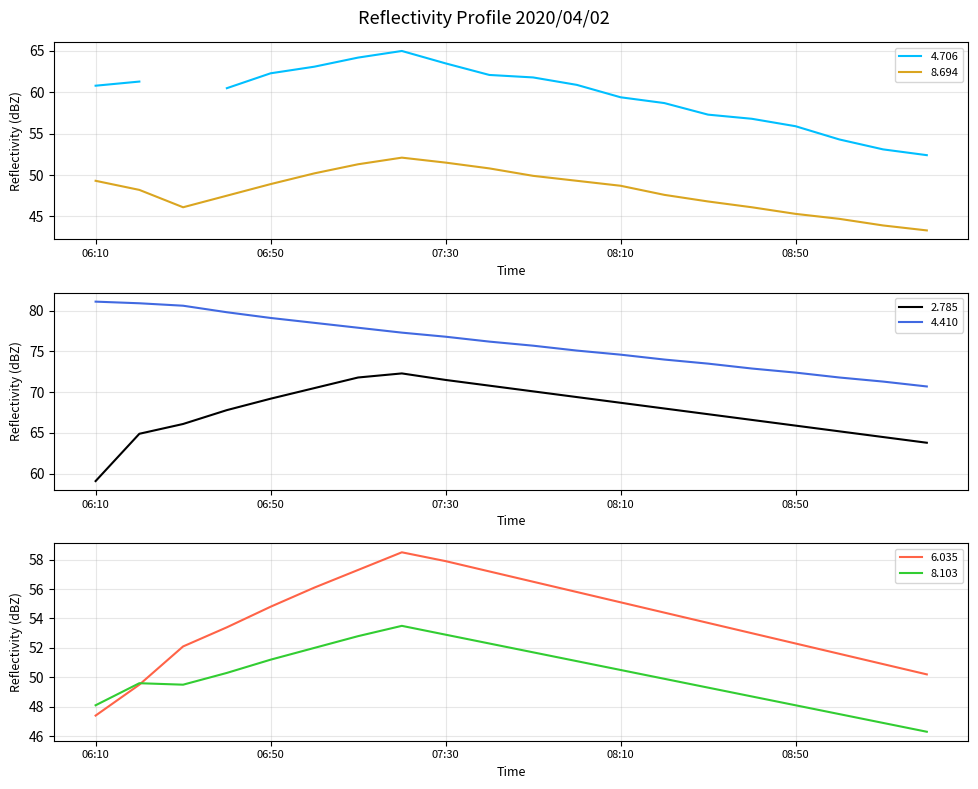

Count the number of categories in the chart.

20